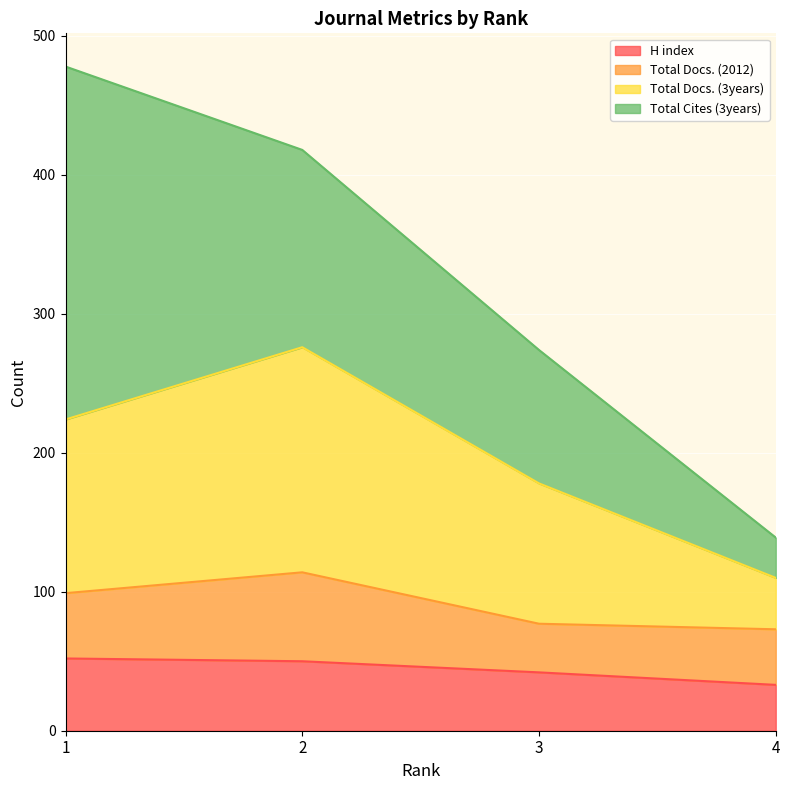

True or false: H index has a value of 52 at 1.

True